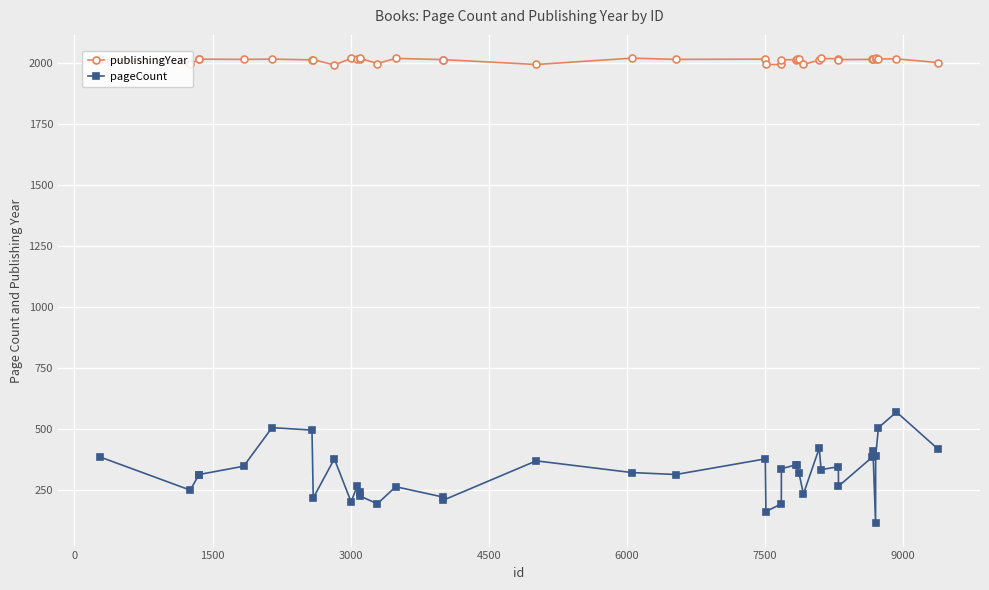

List the series in order of their overall mean, lowest first.

pageCount, publishingYear